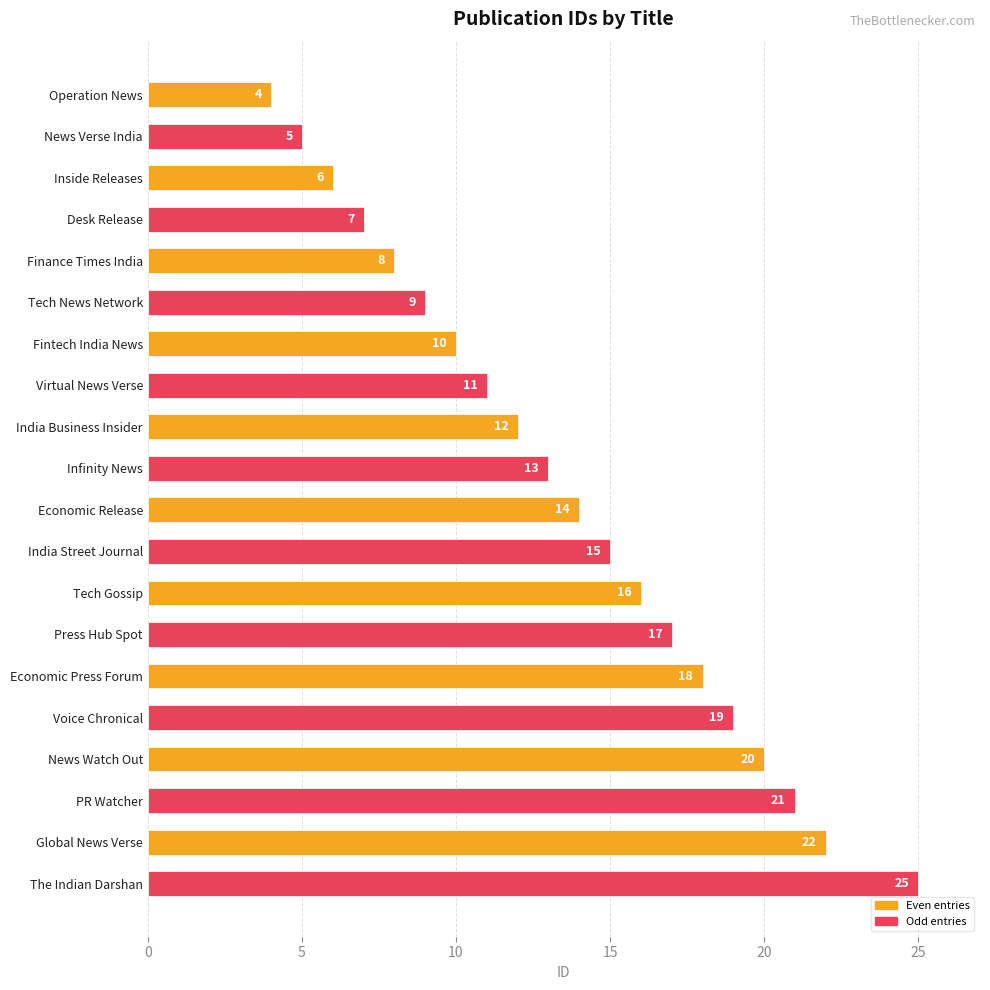

Rank the categories by value from lowest to highest.

Operation News, News Verse India, Inside Releases, Desk Release, Finance Times India, Tech News Network, Fintech India News, Virtual News Verse, India Business Insider, Infinity News, Economic Release, India Street Journal, Tech Gossip, Press Hub Spot, Economic Press Forum, Voice Chronical, News Watch Out, PR Watcher, Global News Verse, The Indian Darshan